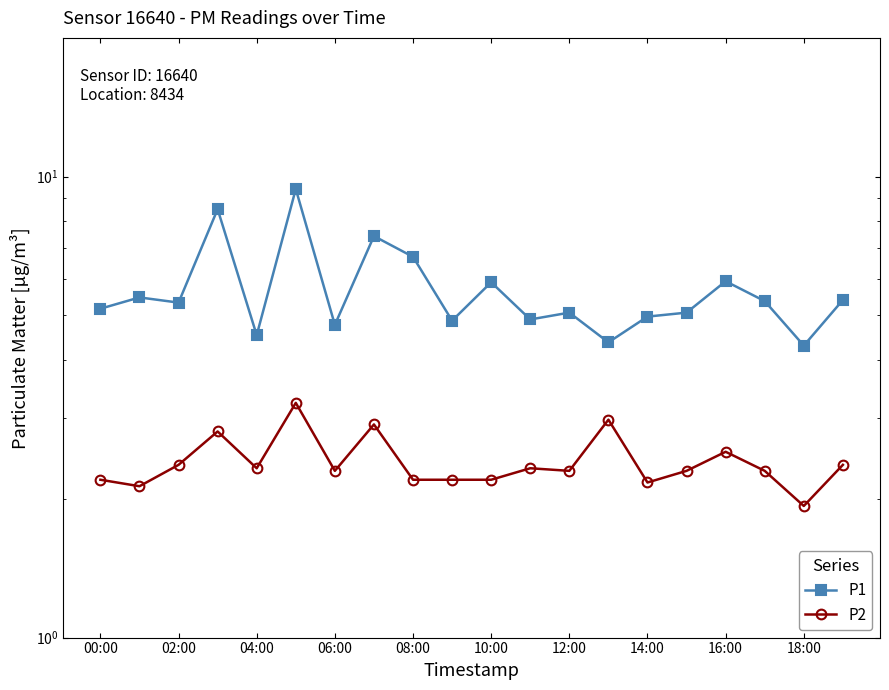

How many interior local peaks does the P2 series have?

6